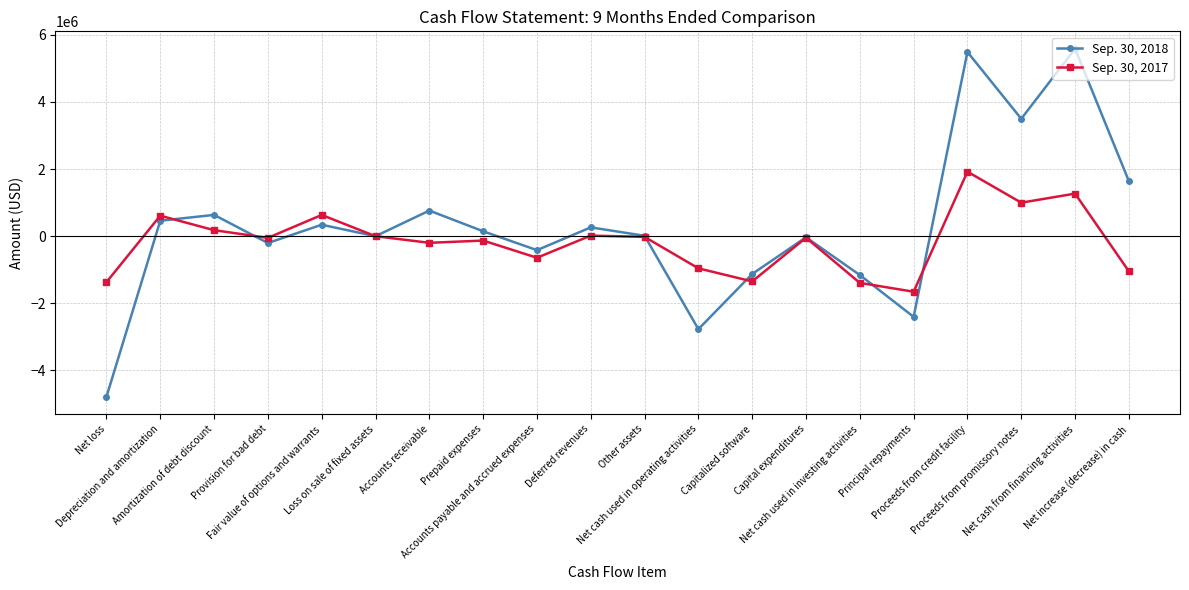

In Sep. 30, 2017, how many points are lower than both neighbors (excluding endpoints)?

6